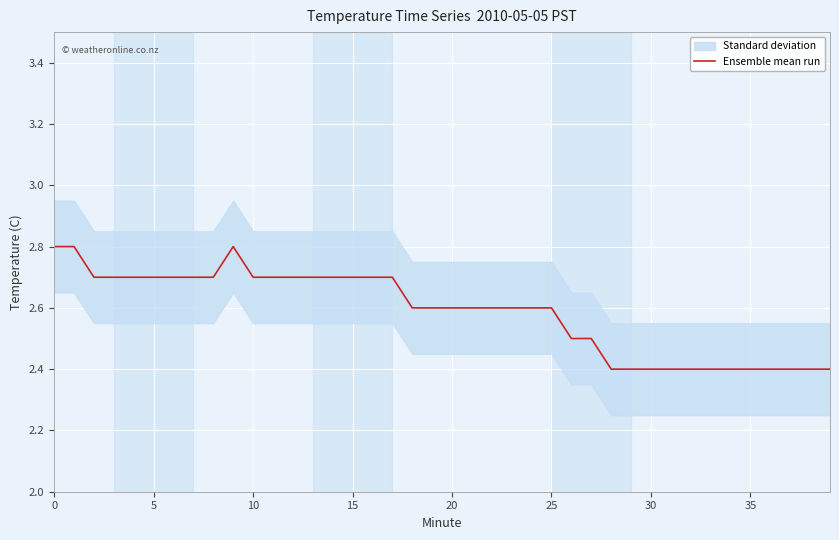

What is the difference between the maximum and second lowest values?

0.4